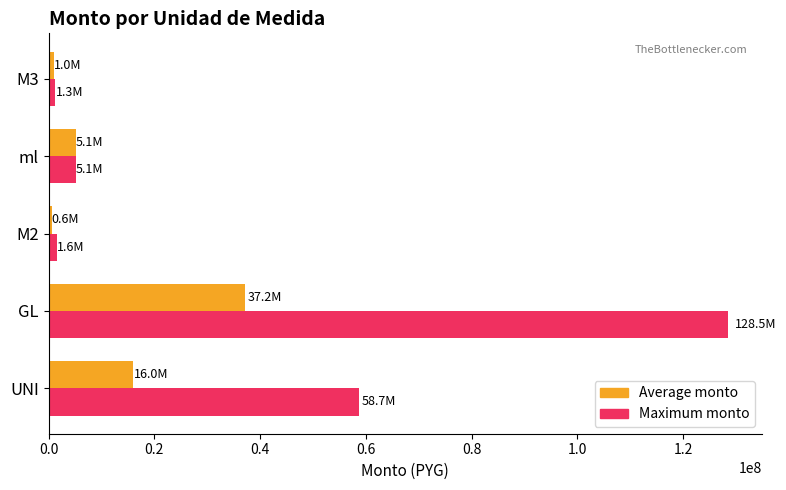

What is the sum of all Maximum monto values?

195166527.0